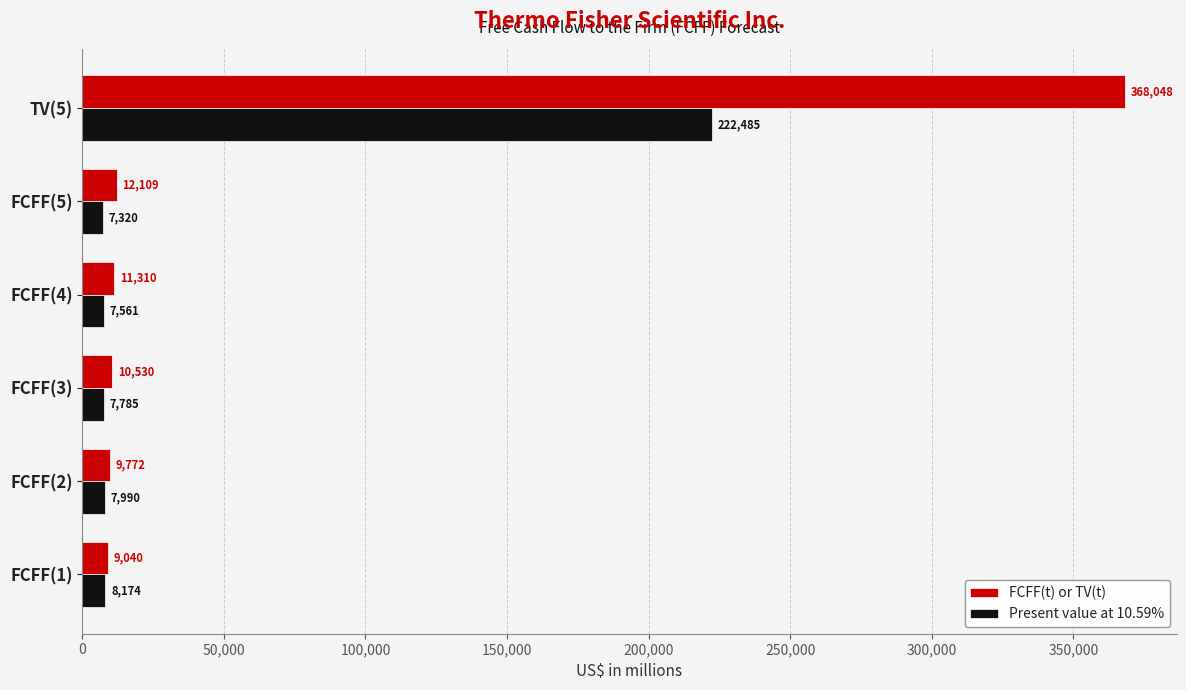

The value of FCFF(t) or TV(t) at TV(5) is 201179. True or false?

False